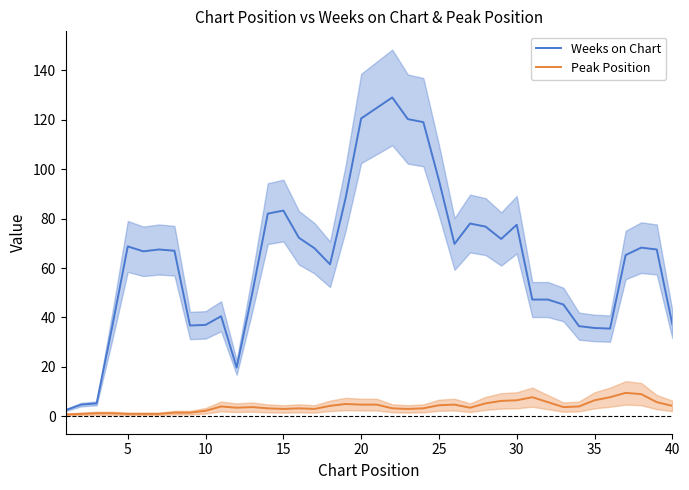

What is the average value of the Weeks on Chart series?

63.2